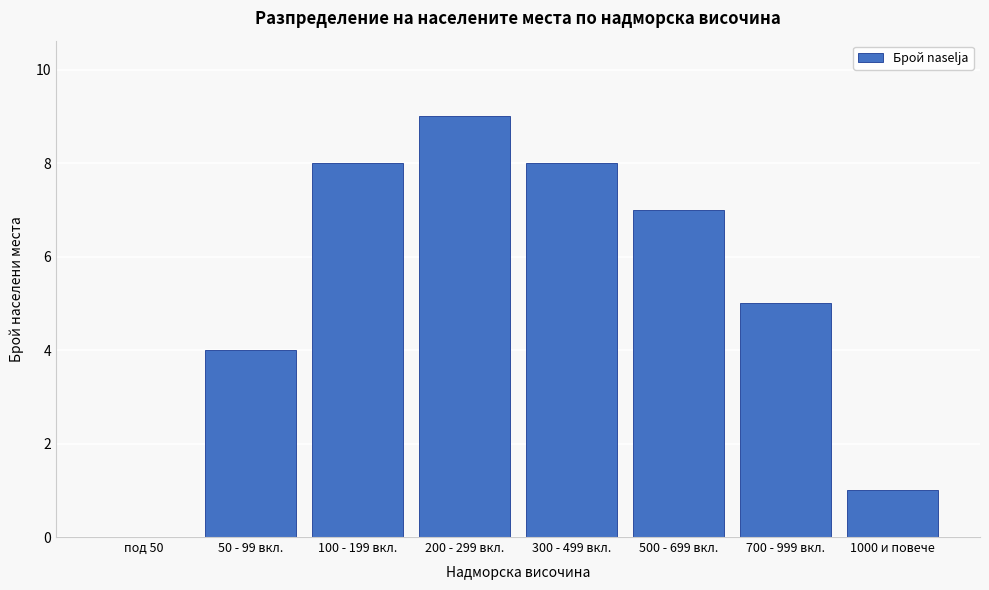

Reading right to left, list all the values displayed in this chart.

1000 и повече=1	700 - 999 вкл.=5	500 - 699 вкл.=7	300 - 499 вкл.=8	200 - 299 вкл.=9	100 - 199 вкл.=8	50 - 99 вкл.=4	под 50=0